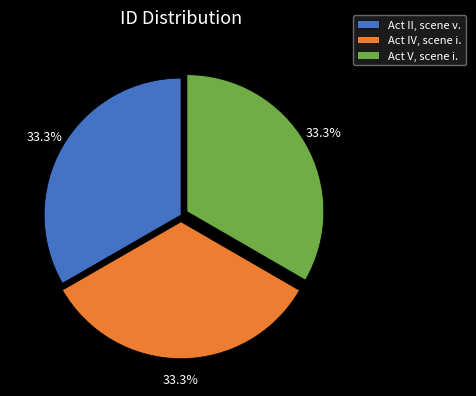

What is the ratio of the value at Act II, scene v. to the value at Act IV, scene i.?

1.0